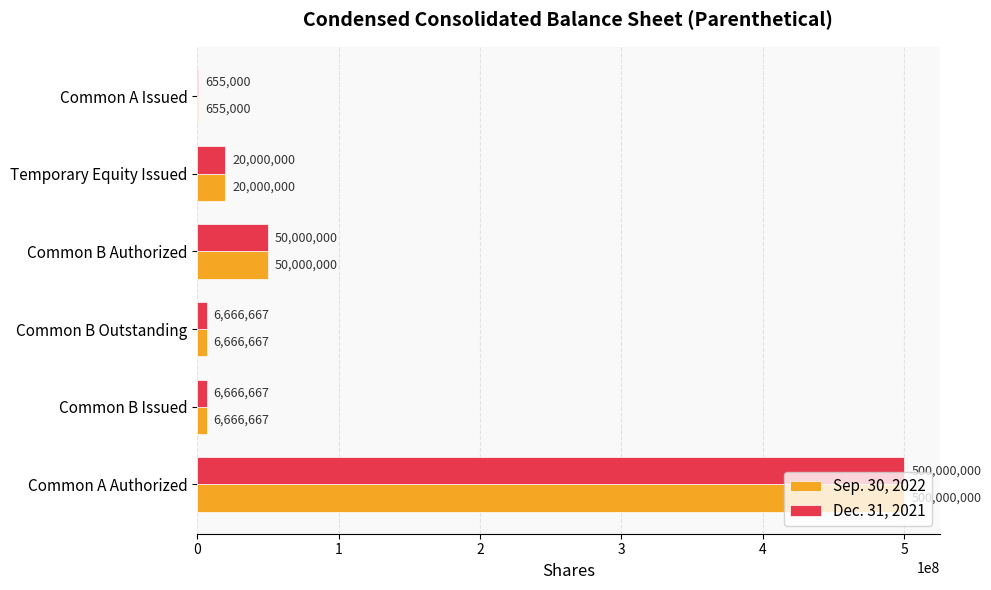

What is the sum of all Sep. 30, 2022 values?

583988334